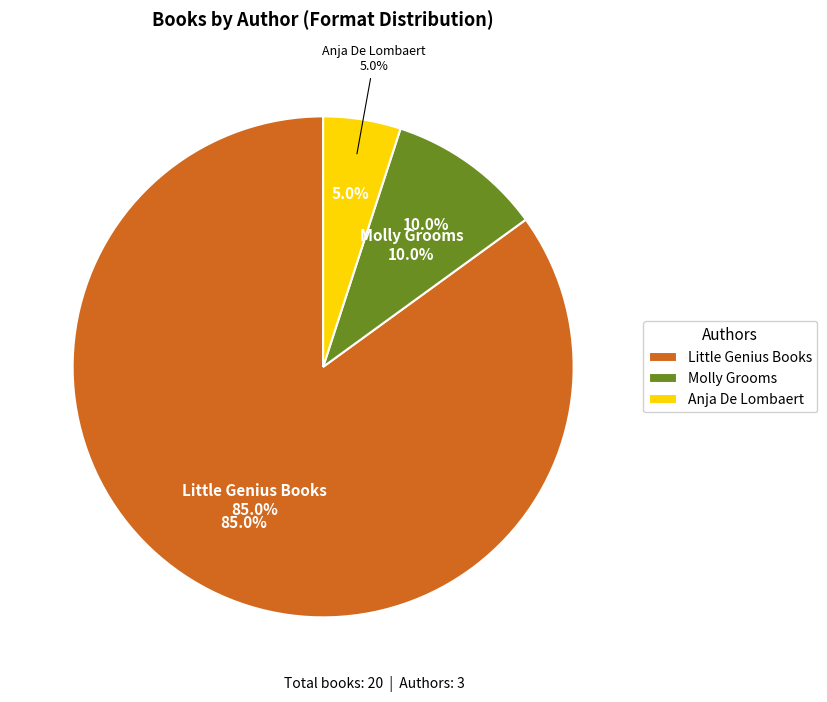

What is the total percentage of Anja De Lombaert and Little Genius Books?

90.0%